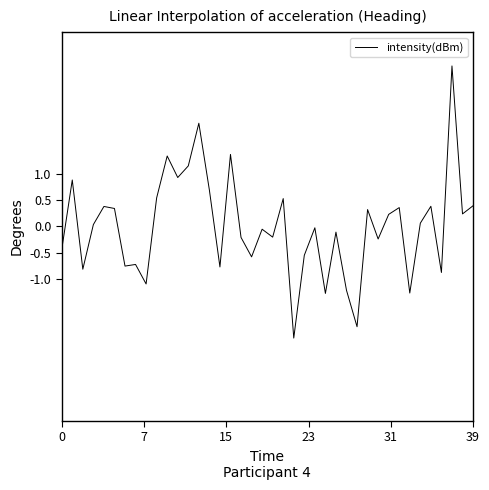

What is the greatest value displayed?

3.1